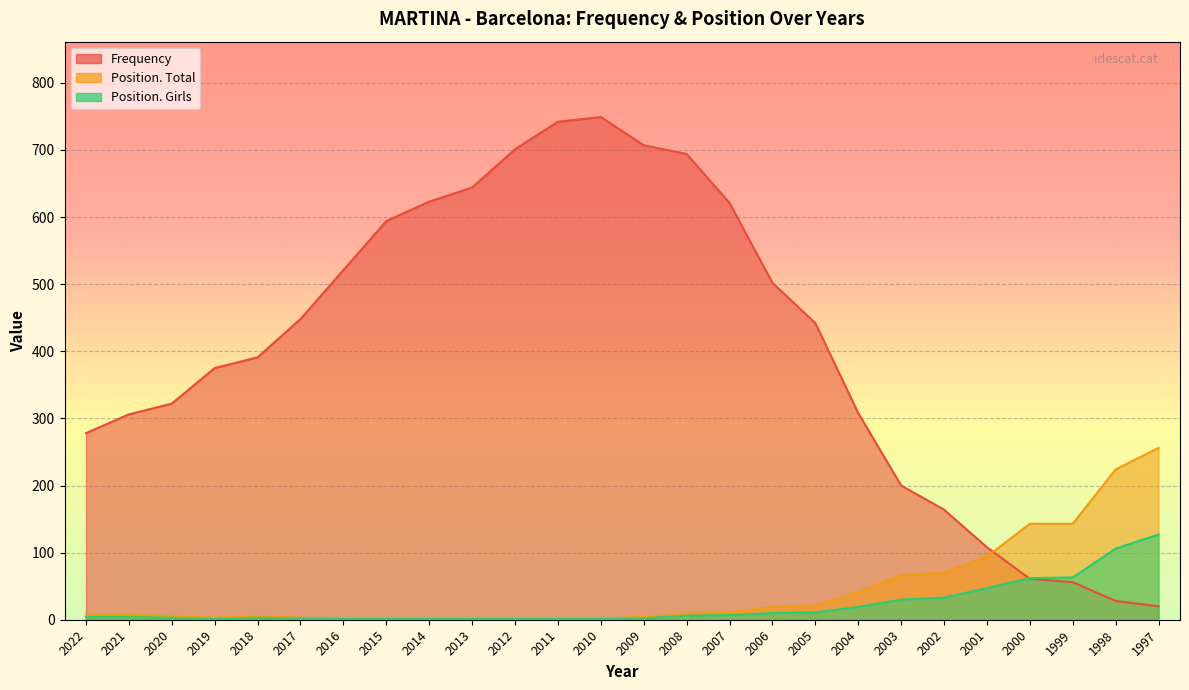

Where is Frequency nearest to the value 384?

2018